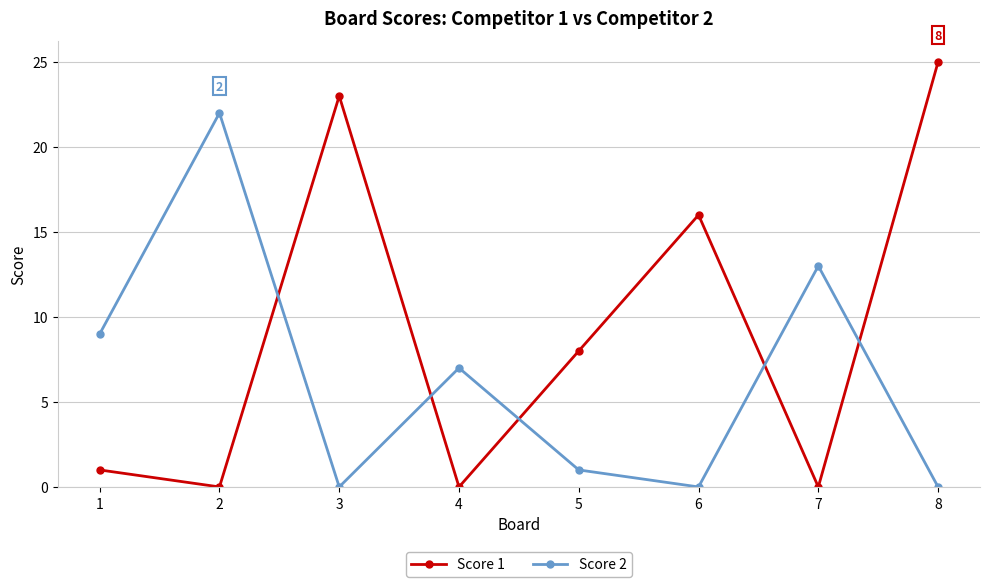

After their last crossing, which series has the higher values: Score 2 or Score 1?

Score 1